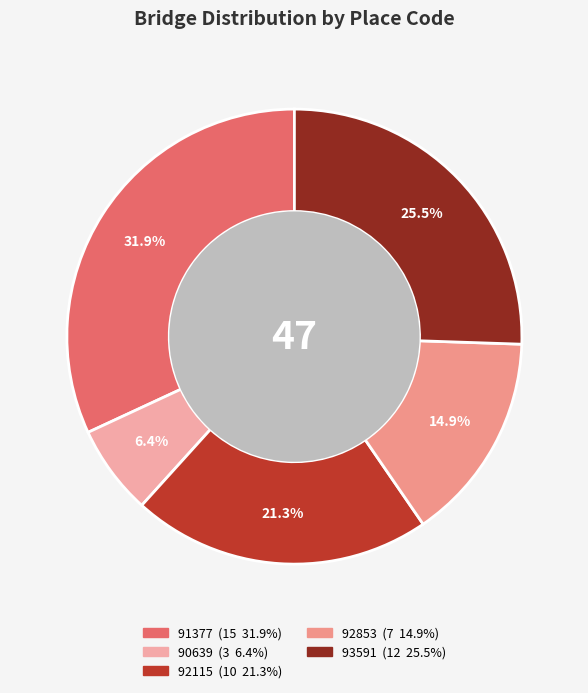

How many segments does this pie chart have?

5